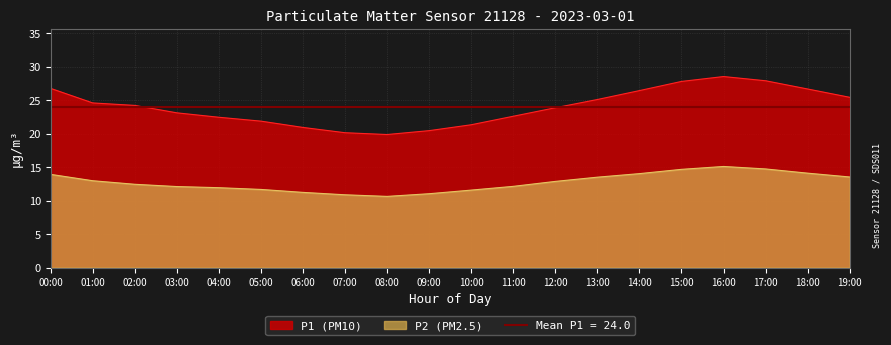

What are all the series names shown in the legend?

P1, P2